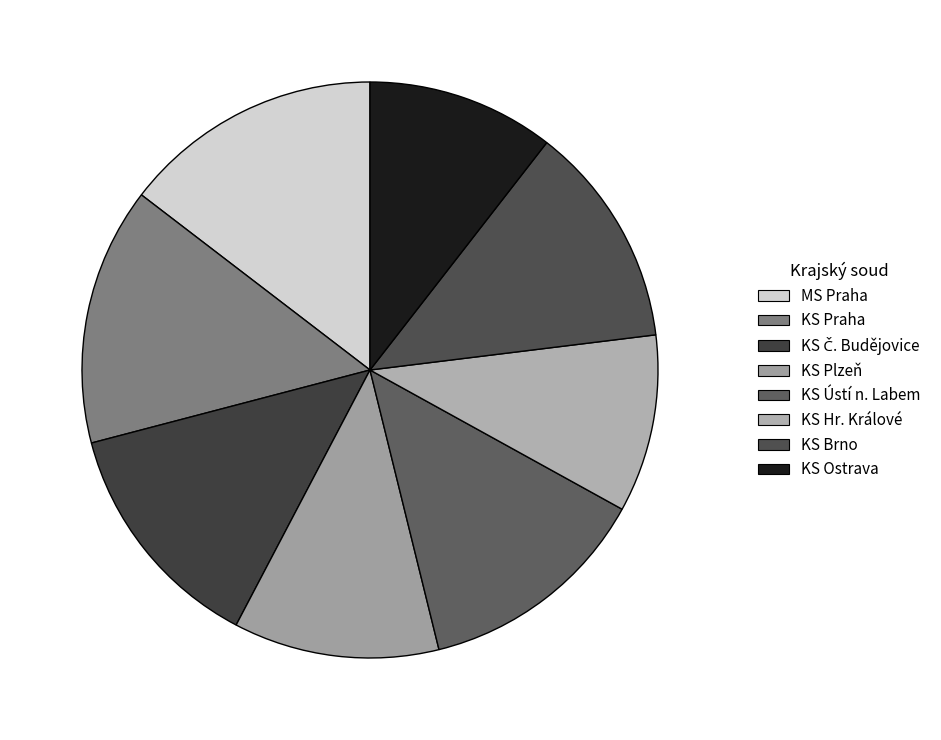

Which has a higher value, KS Plzeň or KS Ústí n. Labem?

KS Ústí n. Labem